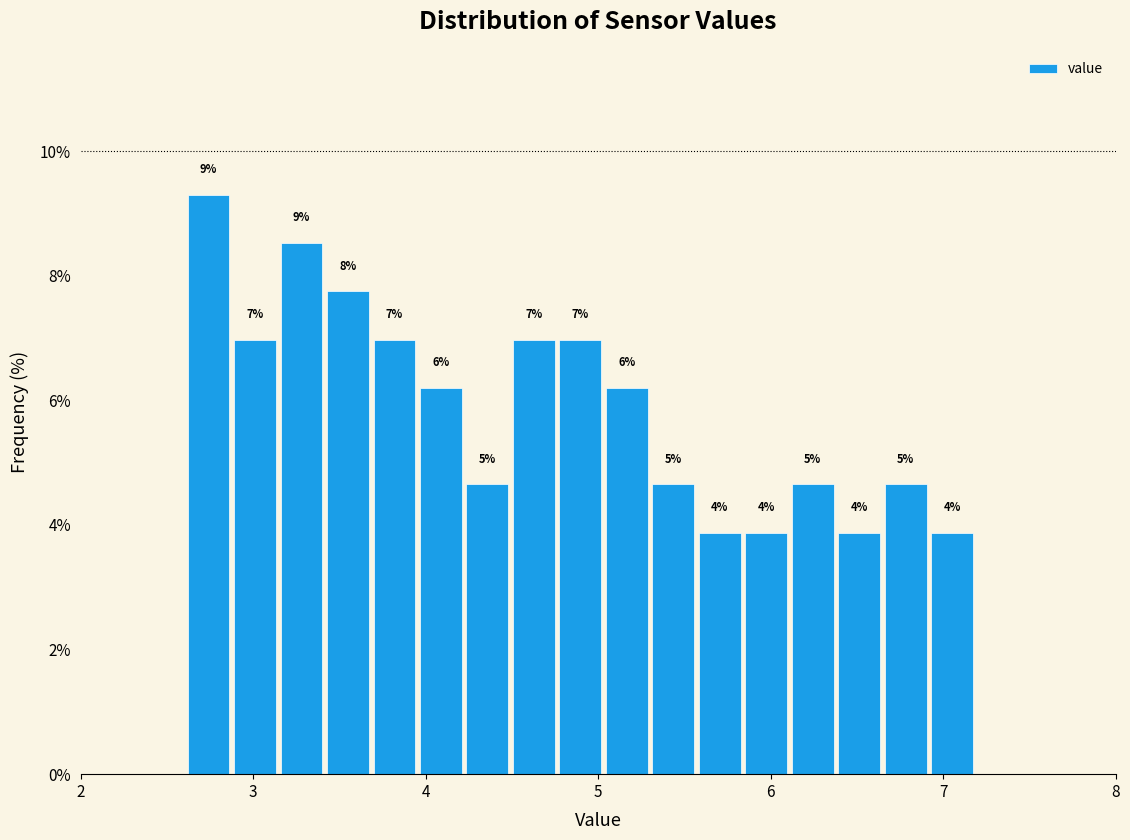

Around what value on the x-axis is the tallest bar? Give the approximate position of its centre, as read against the axis.

2.7